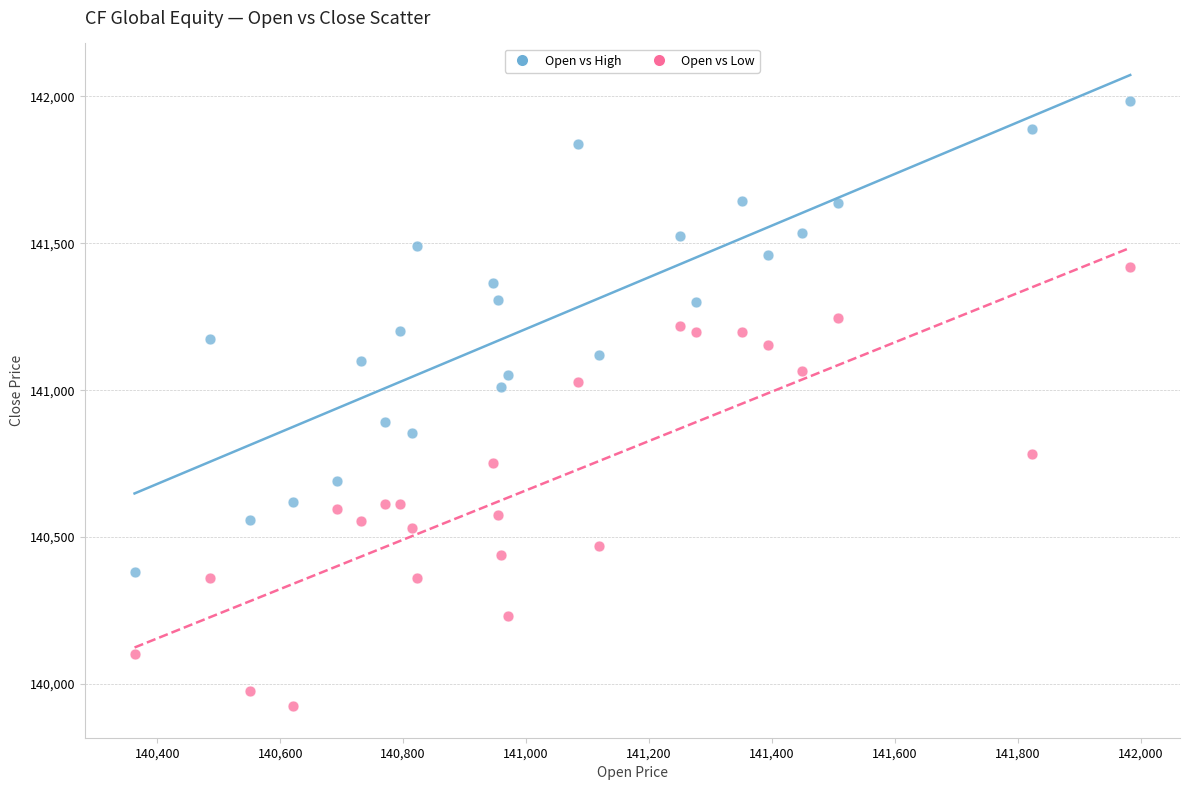

Across all data points, what is the range of Y values (max minus min)?

2058